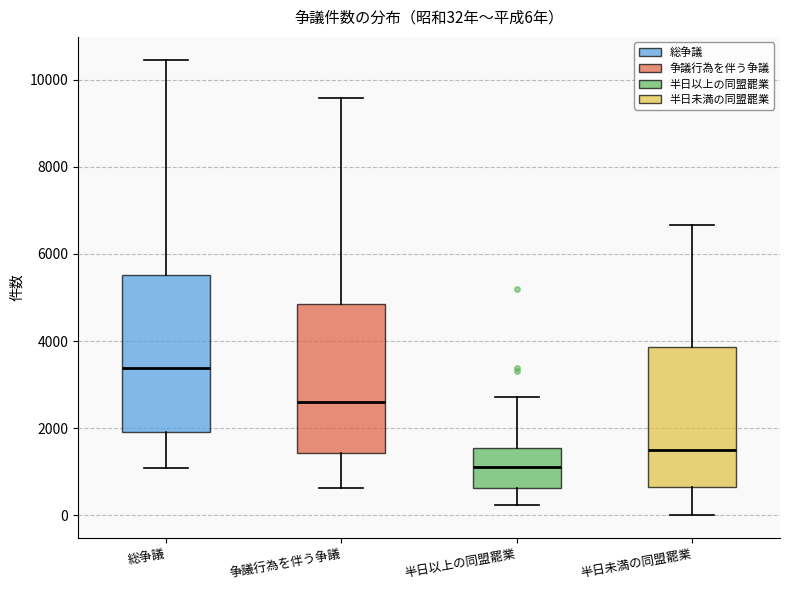

Which box's median line is the lowest?

半日以上の同盟罷業